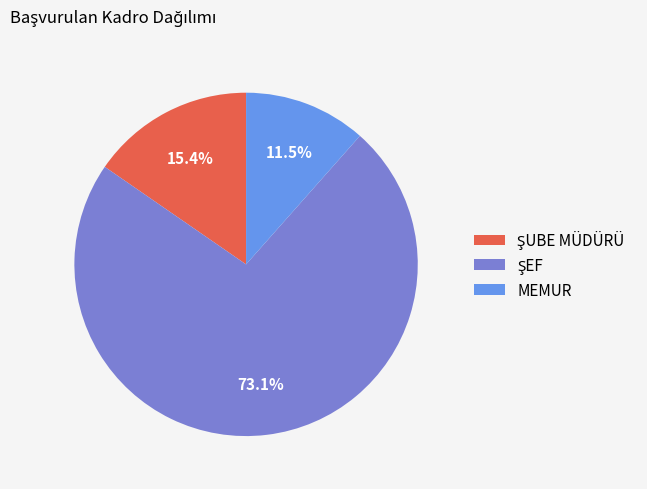

Does MEMUR account for over 50% of the chart?

No